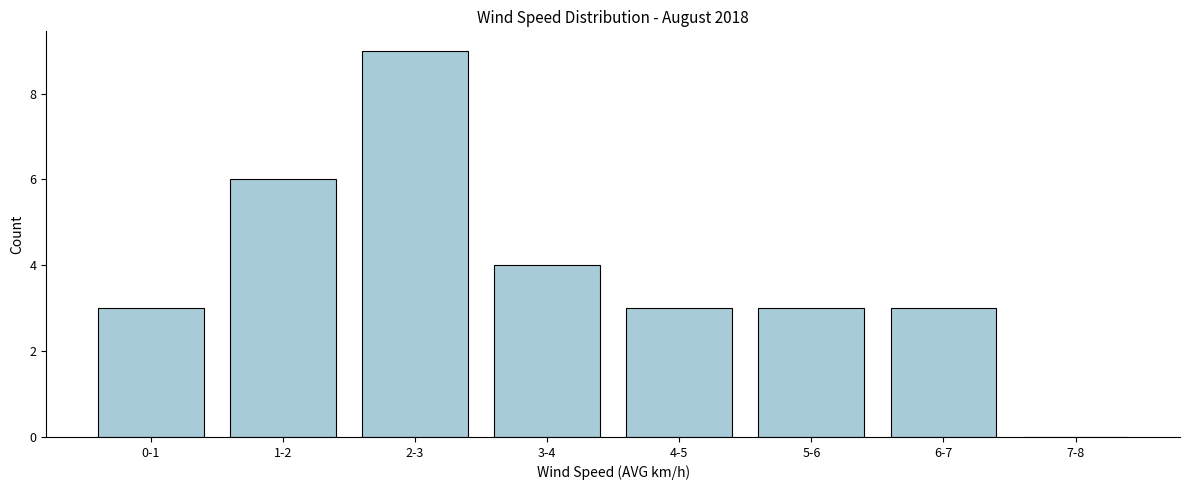

Reading left to right, what are all the values shown in this chart?

0-1=3	1-2=6	2-3=9	3-4=4	4-5=3	5-6=3	6-7=3	7-8=0